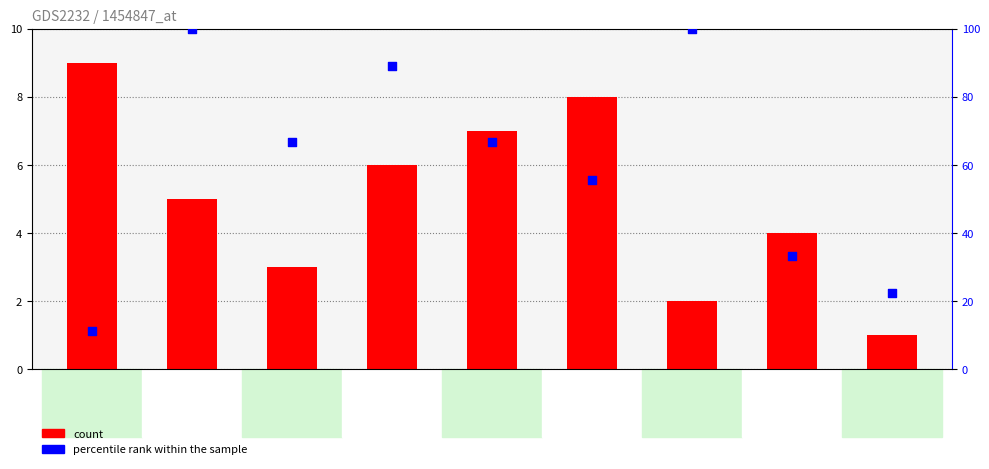

At which category is the sum across all series the highest?

9